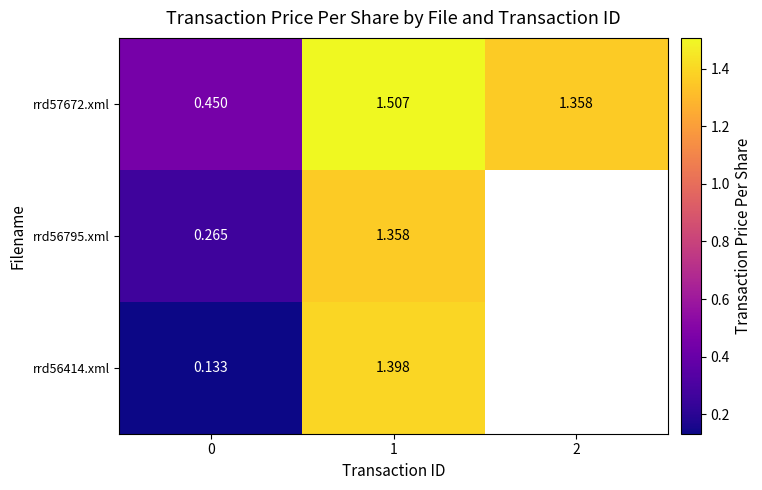

What is the difference between the maximum and minimum values in the row_2 series?

1.3